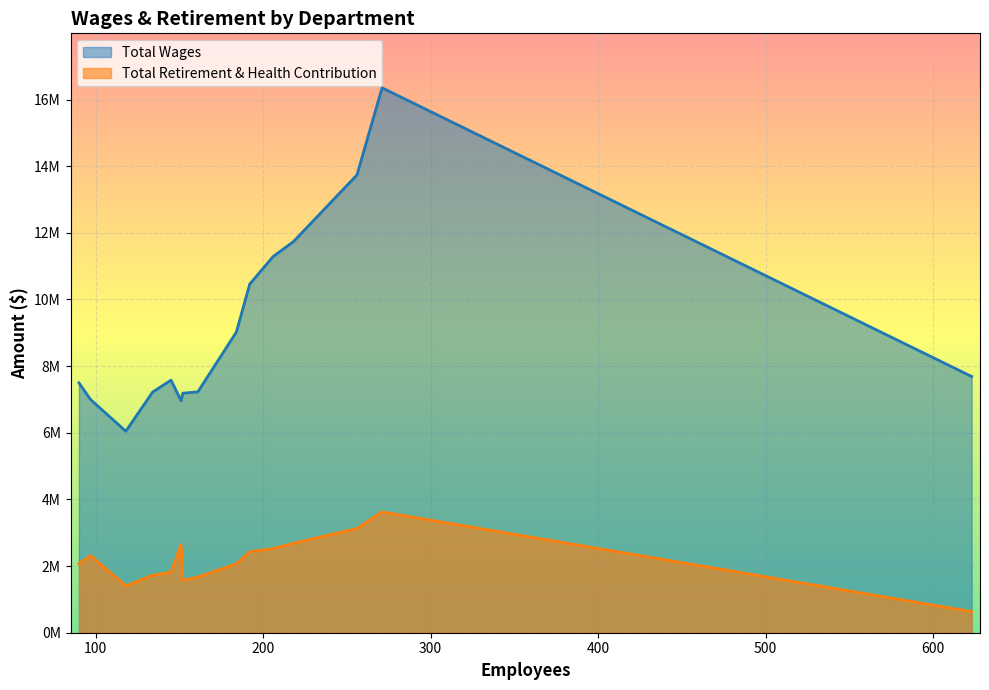

What is the spread (max minus min) of values at Galileo Academy?

8033902